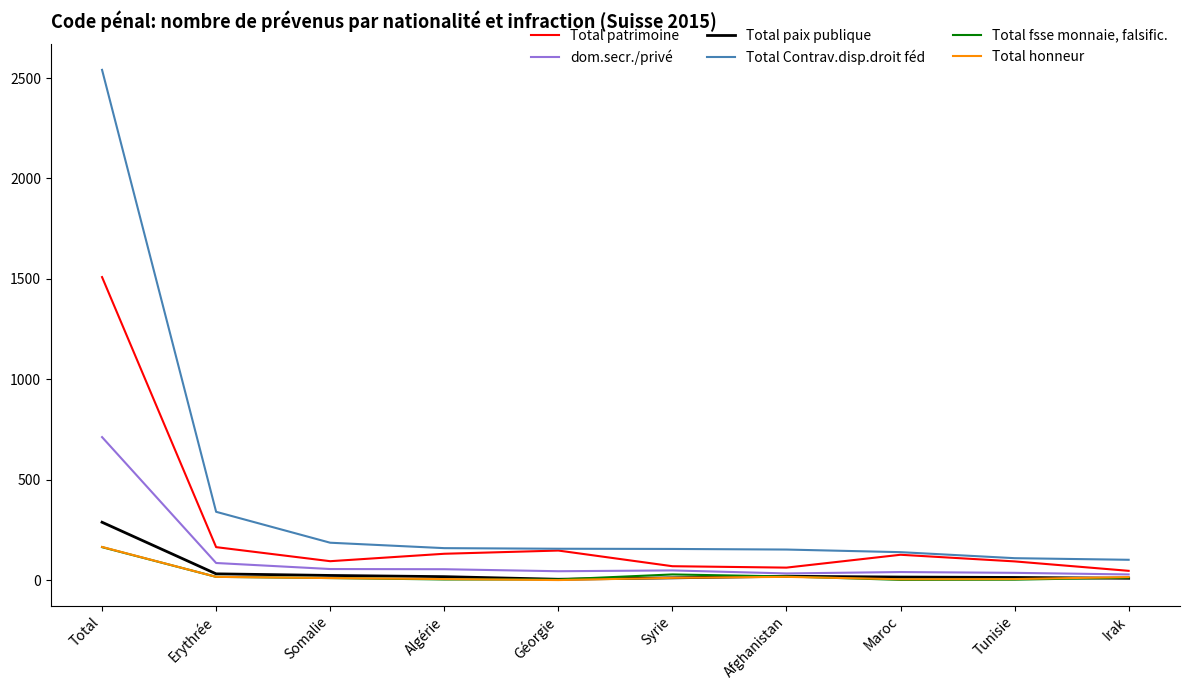

What is the sum of the dom.secr./privé values at Tunisie and Algérie?

90